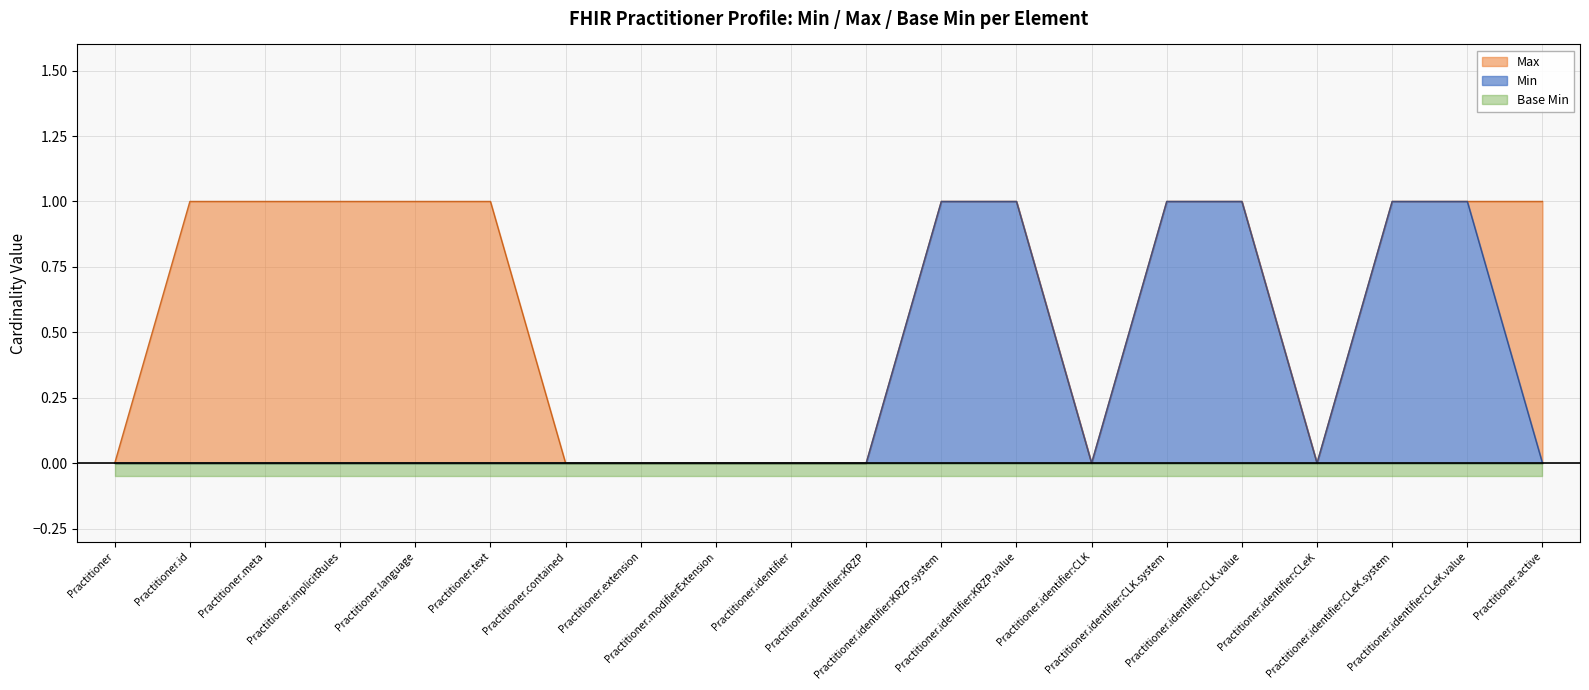

In Max, how many points are lower than both neighbors (excluding endpoints)?

2